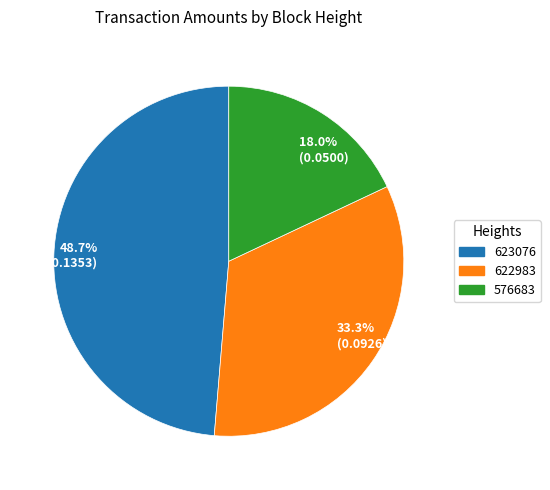

What portion of the pie excludes 33.3% (0.0926)?

66.7%